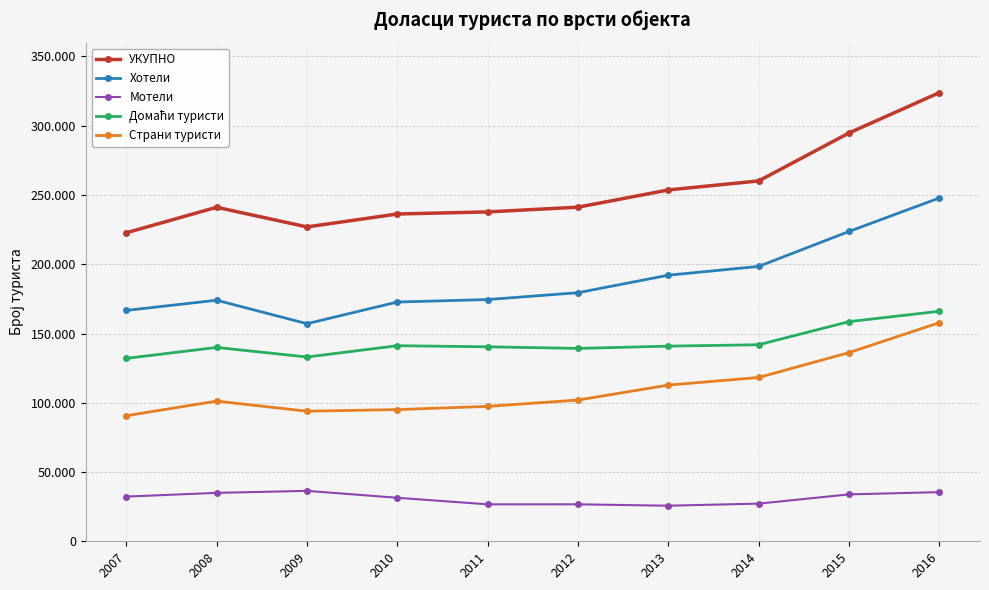

What is the sum of the Домаћи туристи values at 2013 and 2012?

280125